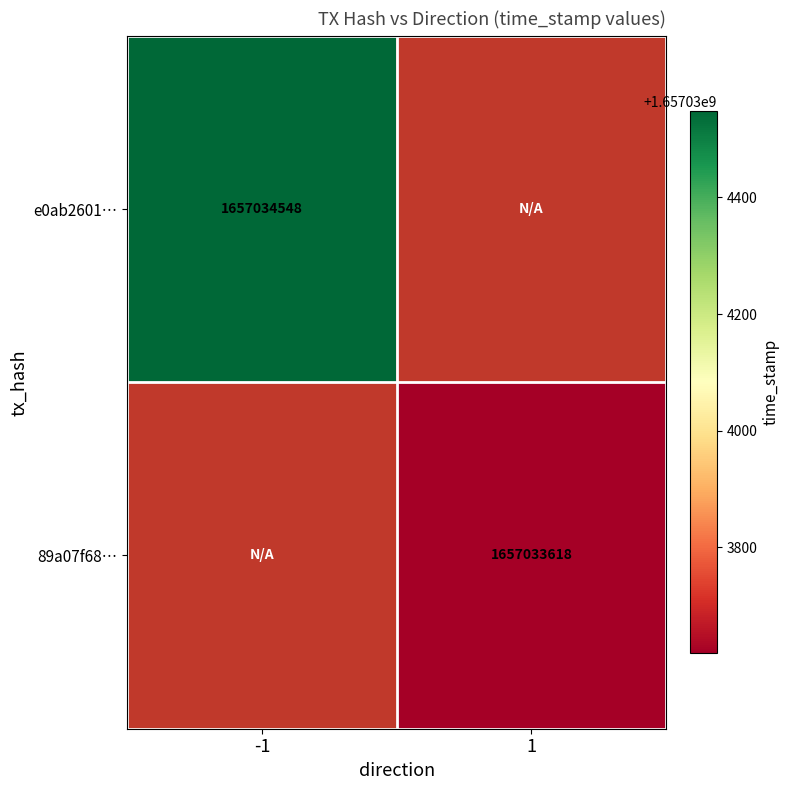

Rank the series at time_stamp from lowest to highest value.

89a07f68e8a5beffed353947c6986c49e47d0b0…, e0ab2601407267f55760eaea541bbde59312e66…